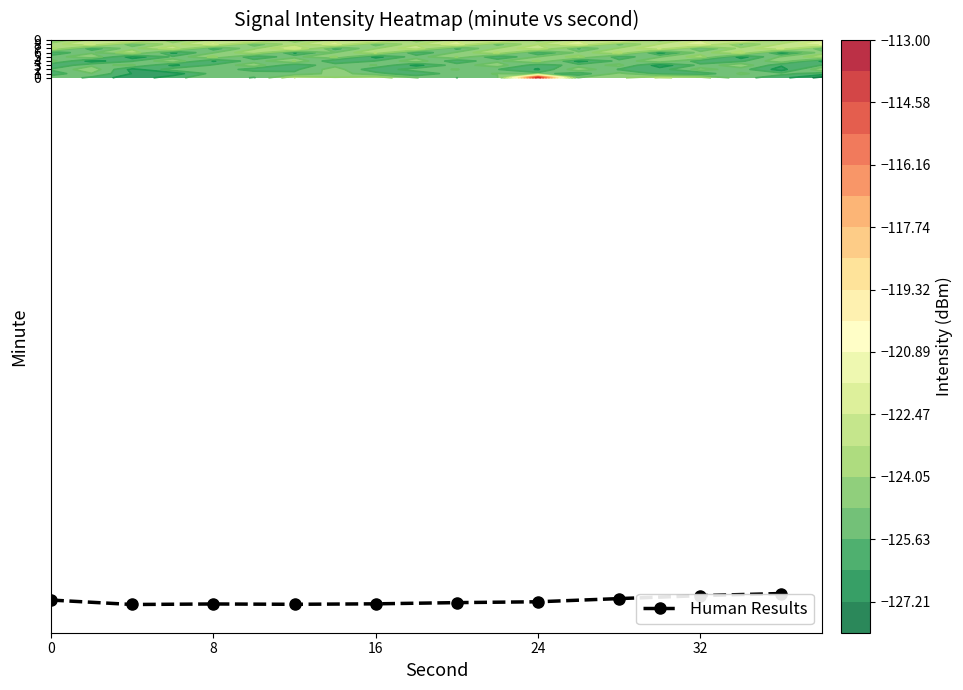

The Human Results series shows -123.4 at 32. True or false?

True